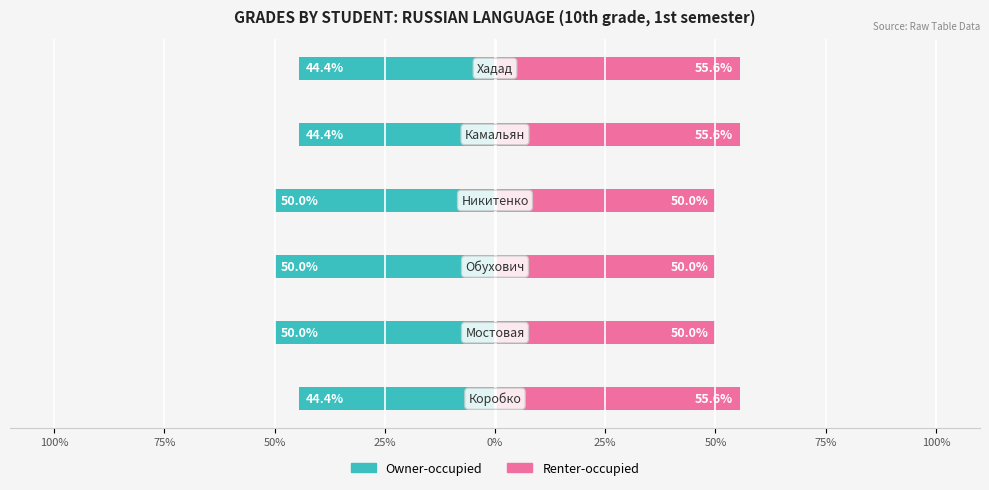

Which series has the largest total across all categories?

Renter-occupied